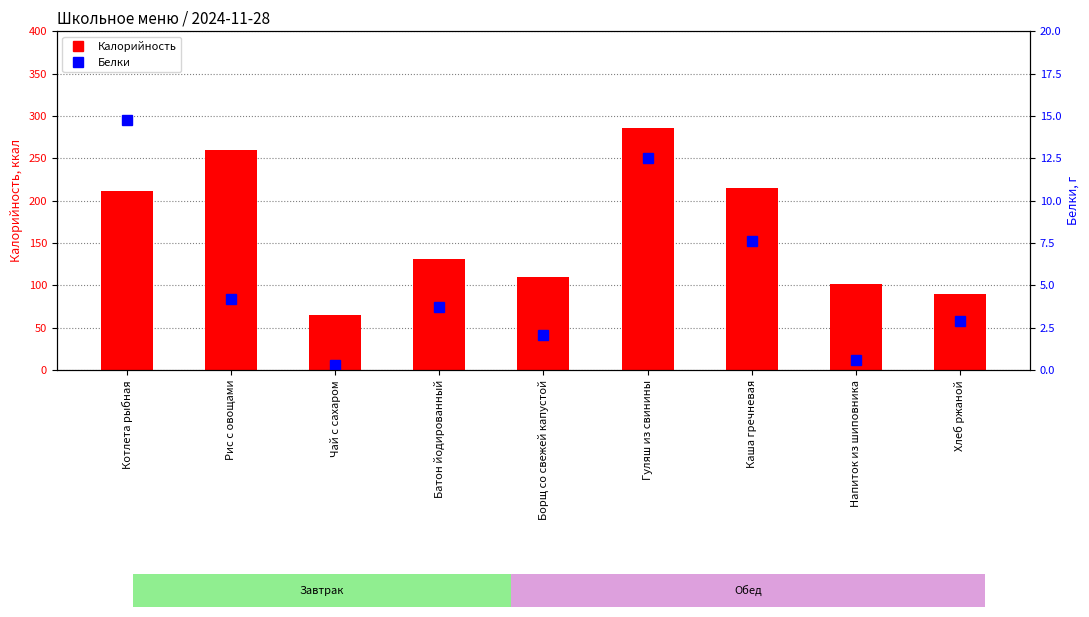

At Батон йодированный, list the series in order from largest to smallest.

Калорийность, Белки